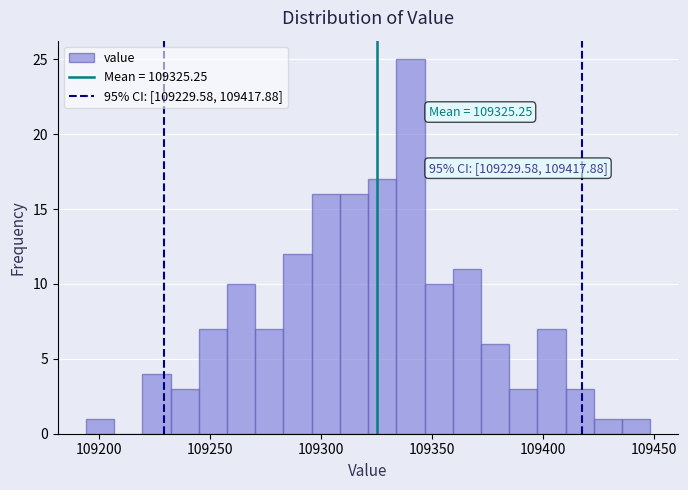

Around what value on the x-axis is the tallest bar? Give the approximate position of its centre, as read against the axis.

109340